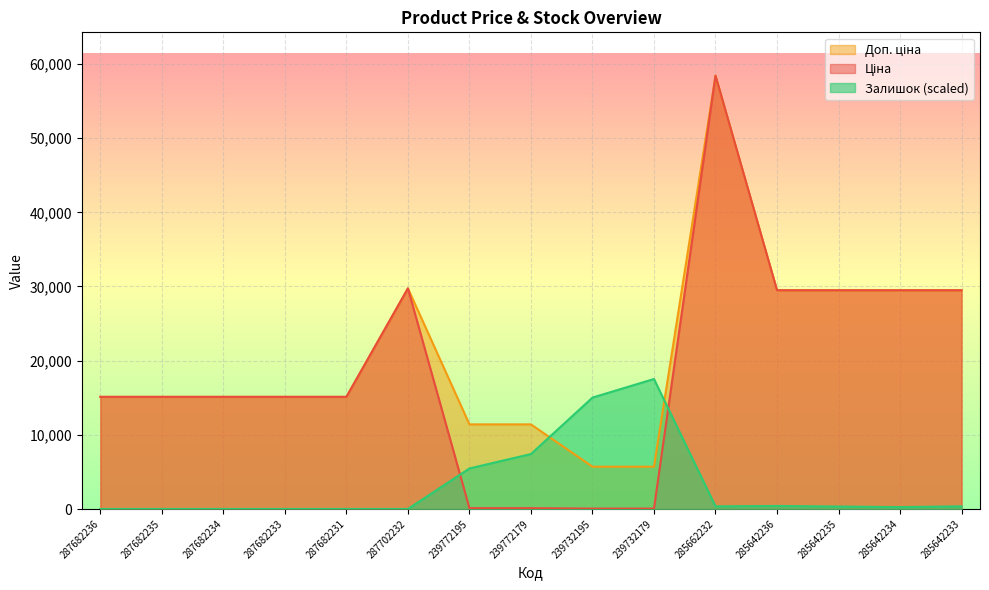

At 239772195, list the series in order from smallest to largest.

Ціна, Залишок, Доп. ціна